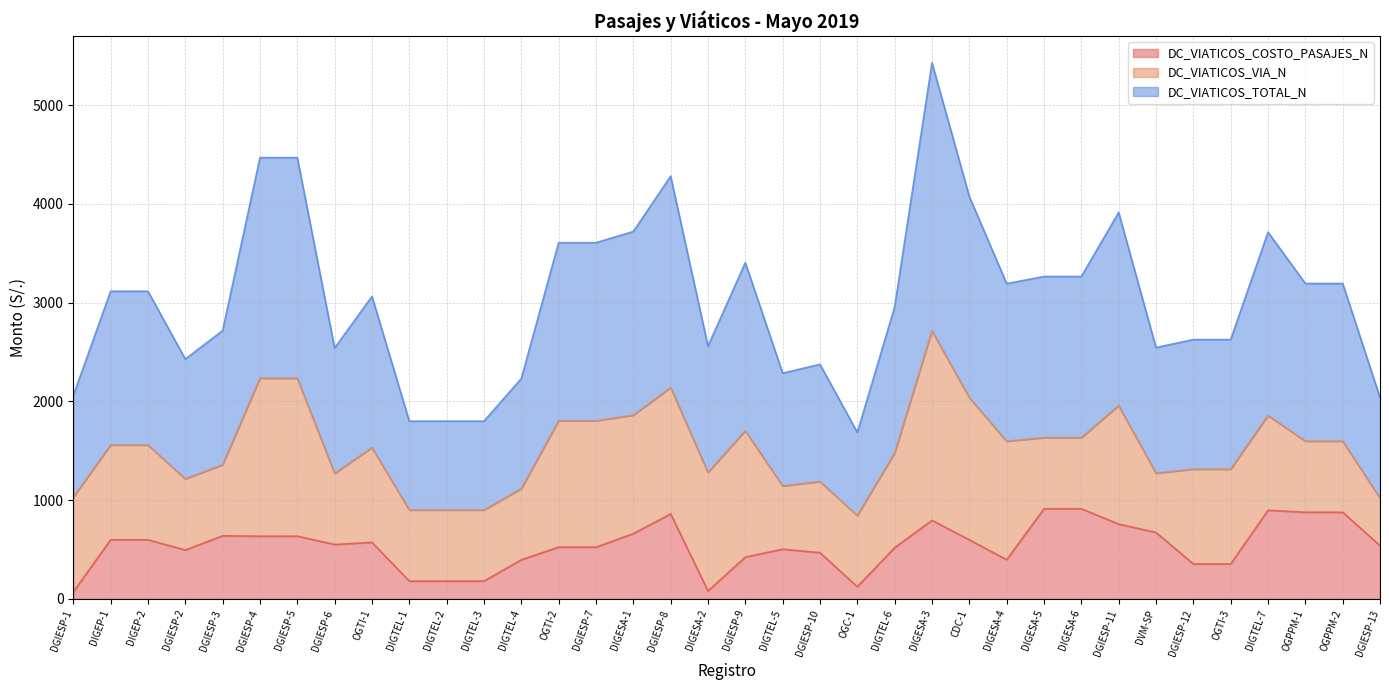

At which category is the sum across all series the highest?

DIGESA-3